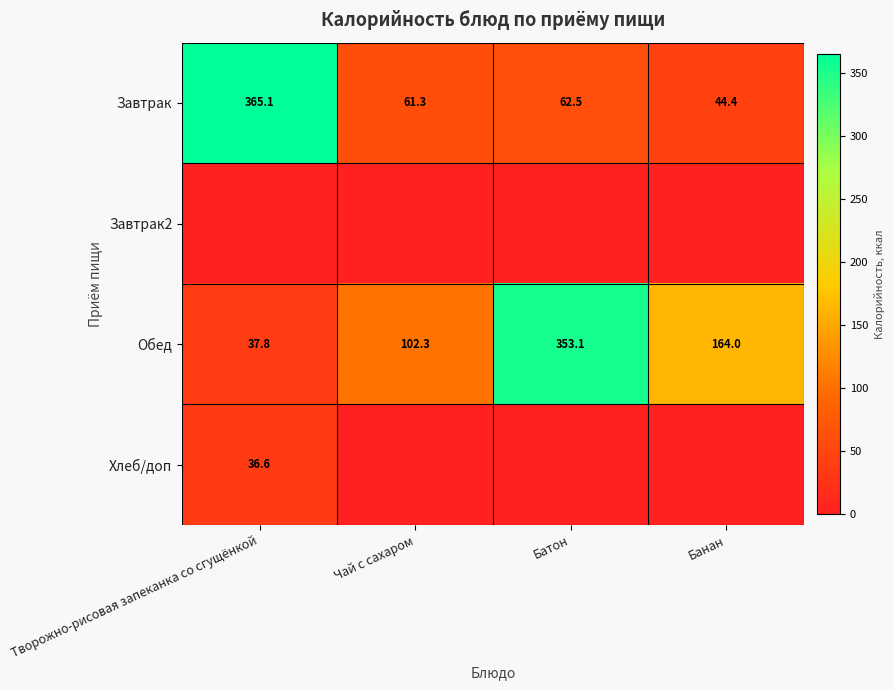

What is the maximum value for Обед?

353.1